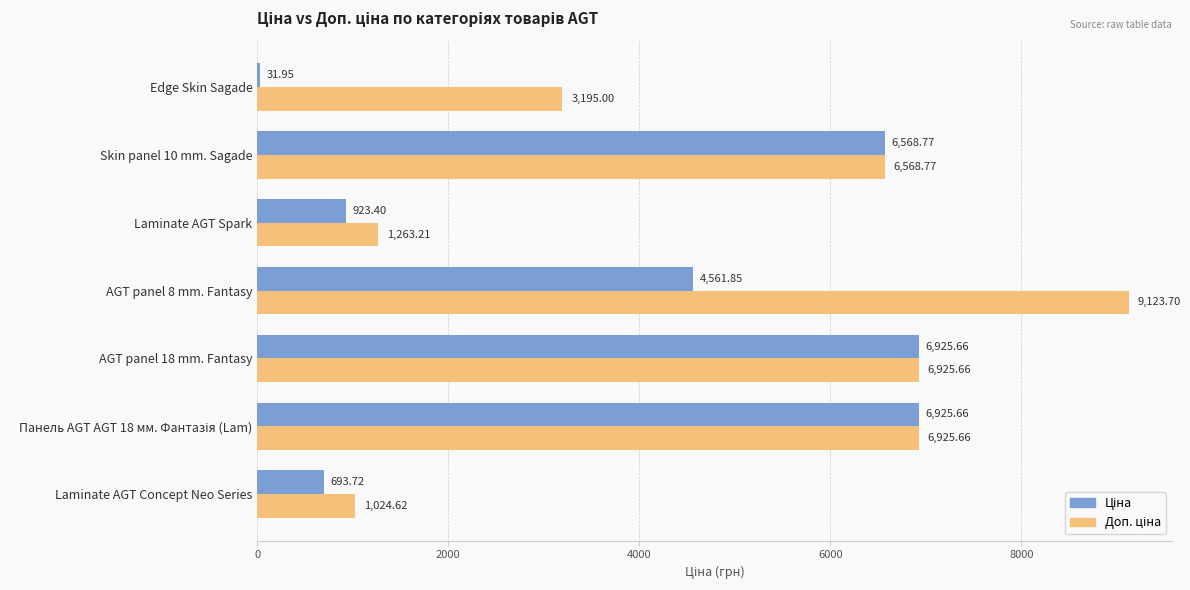

At how many categories does at least one series exceed 622?

7